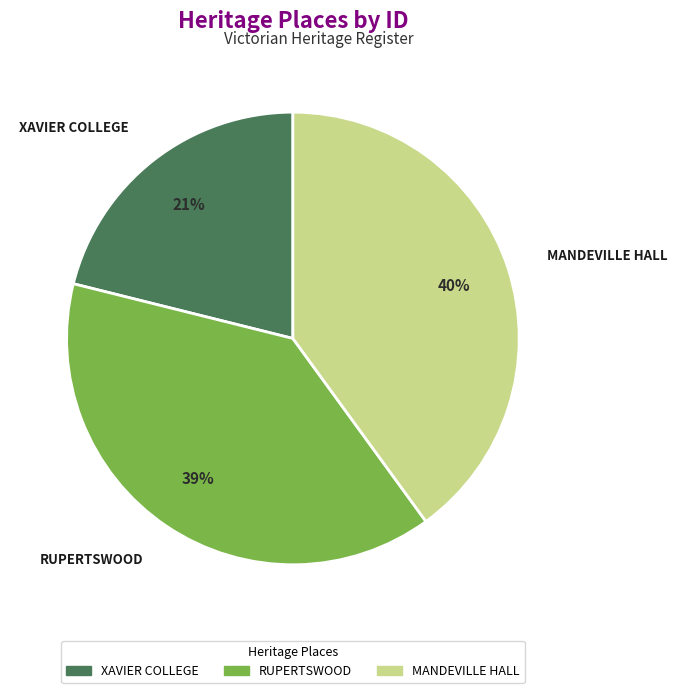

How many segments does this pie chart have?

3